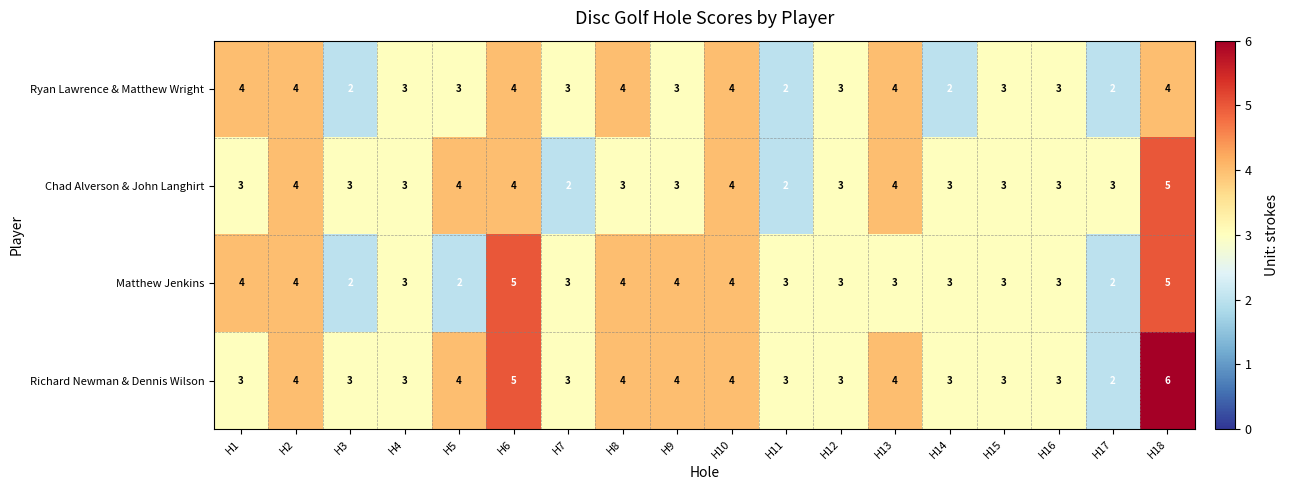

Where does the Ryan Lawrence & Matthew Wright series first go above 3?

H1